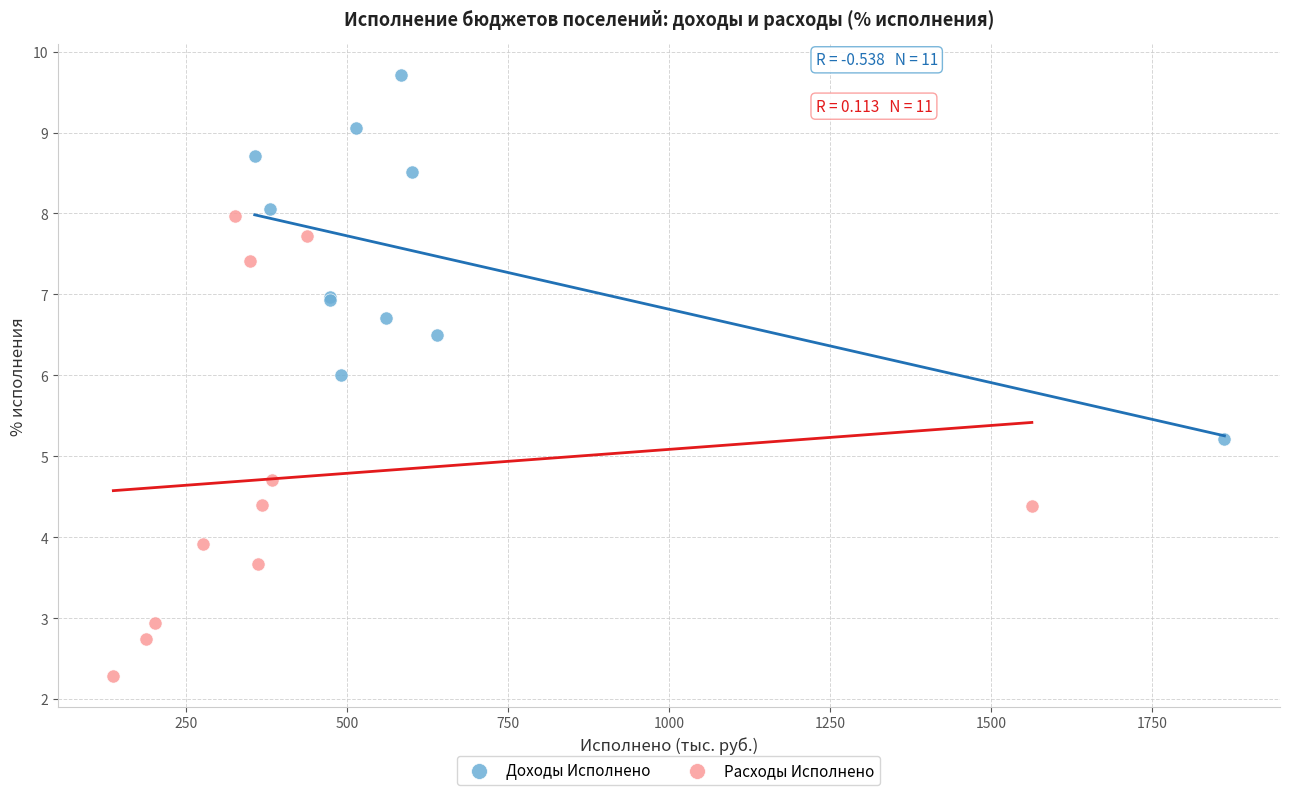

Which series reaches the maximum Y coordinate?

Доходы Исполнено